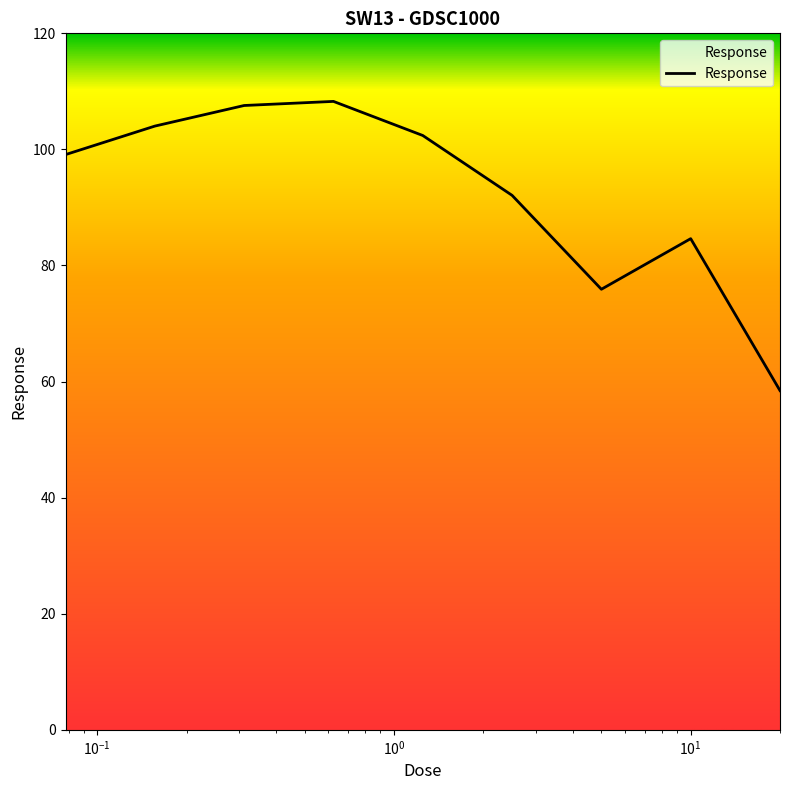

What is the minimum value shown in the chart?

58.4